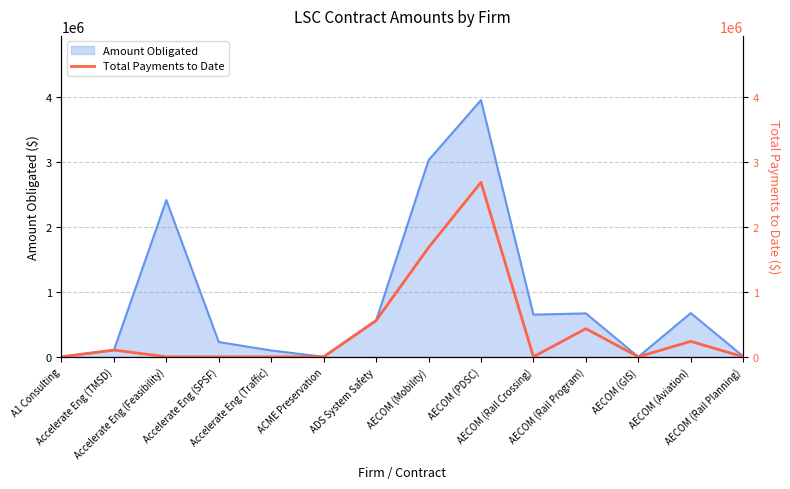

Reading left to right, what are all the values shown in this chart?

0.0	103997.8	0.0	0.0	0.0	0.0	559441.2	1685322.5	2691652.9	0.0	434164.1	0.0	238170.3	0.0